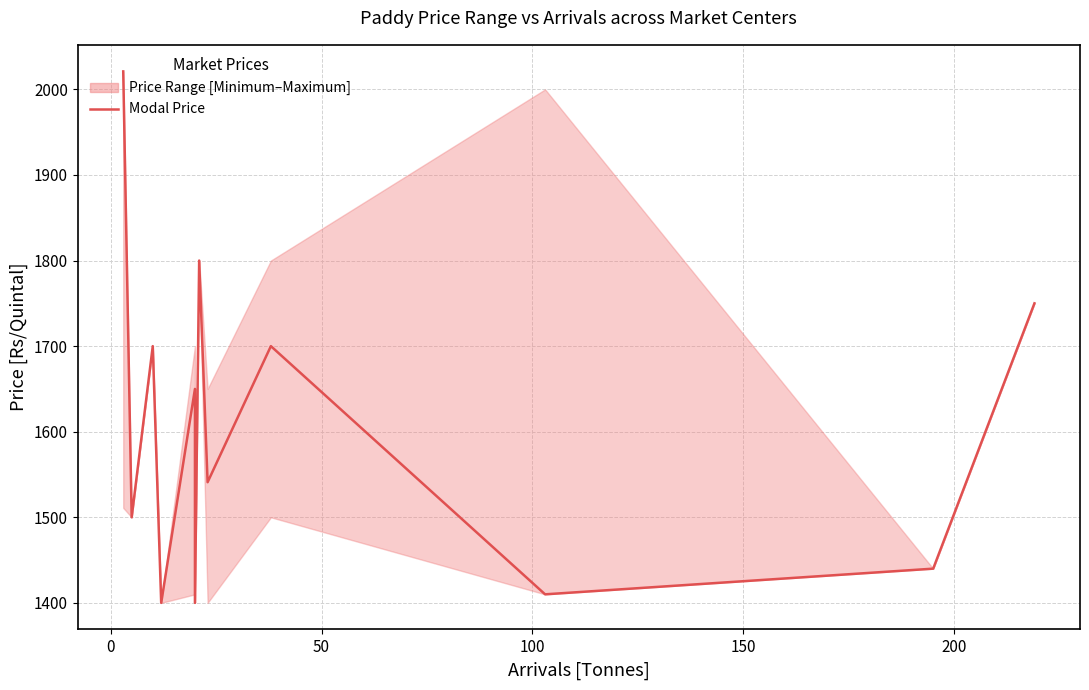

The chart shows a value of 420 at 100. True or false?

False